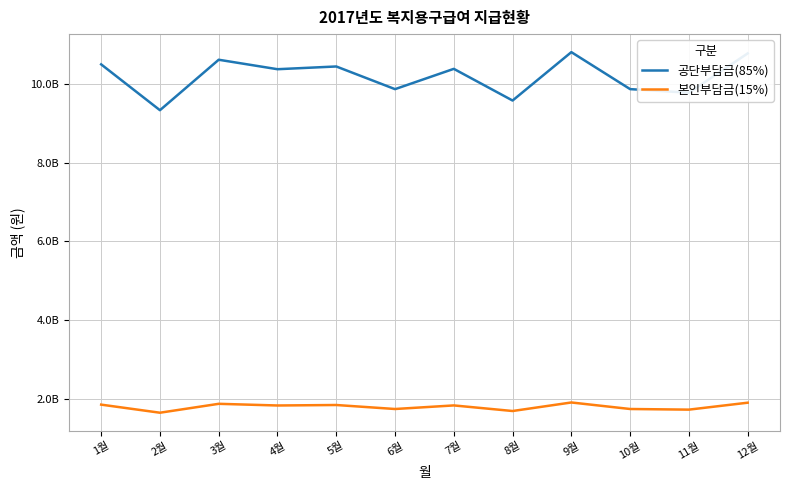

At which label is 본인부담금(15%) closest to 1776581548?

10월